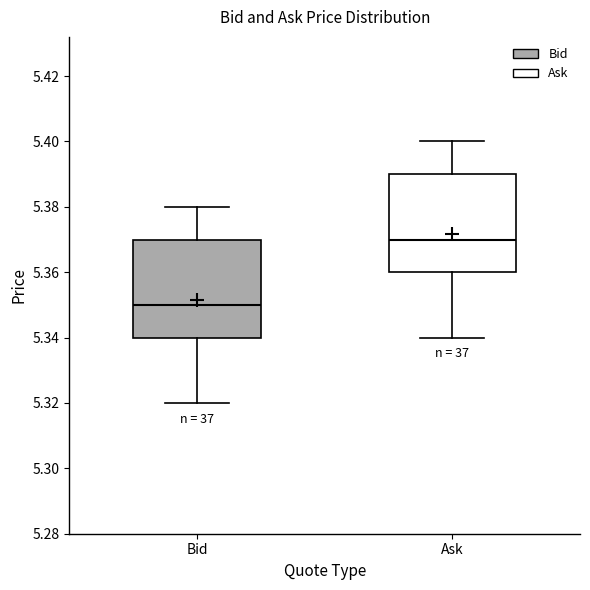

Which box has the lowest median line?

Bid